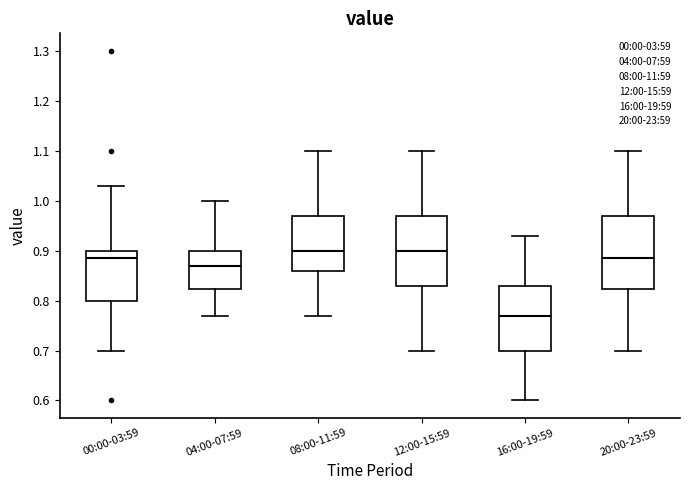

Reading left to right, read every box against the y-axis: the position of its median line, the range the box covers, and the ends of its whiskers. The values are not printed on the chart, so give them approximately, as read against the axis.

00:00-03:59: median 0.89, box 0.80 to 0.90, whiskers 0.70 to 1.03
04:00-07:59: median 0.87, box 0.82 to 0.90, whiskers 0.77 to 1.00
08:00-11:59: median 0.90, box 0.86 to 0.97, whiskers 0.77 to 1.10
12:00-15:59: median 0.90, box 0.83 to 0.97, whiskers 0.70 to 1.10
16:00-19:59: median 0.77, box 0.70 to 0.83, whiskers 0.60 to 0.93
20:00-23:59: median 0.89, box 0.82 to 0.97, whiskers 0.70 to 1.10